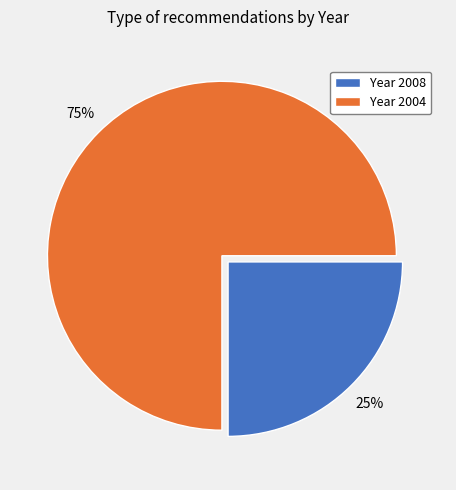

To the nearest percent, what is the difference between the Year 2008 and Year 2004 slice percentages?

50%